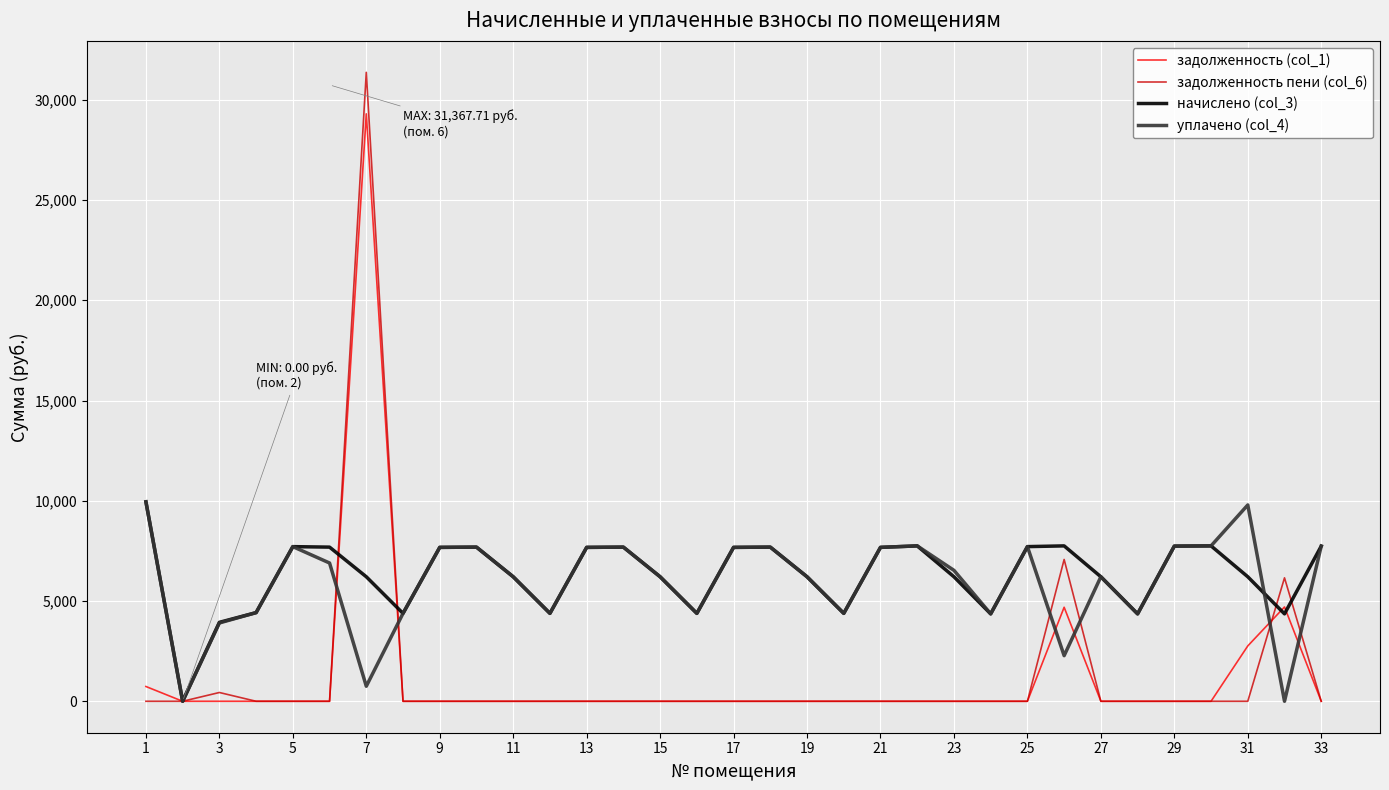

What is the maximum value shown in the chart?

31367.7